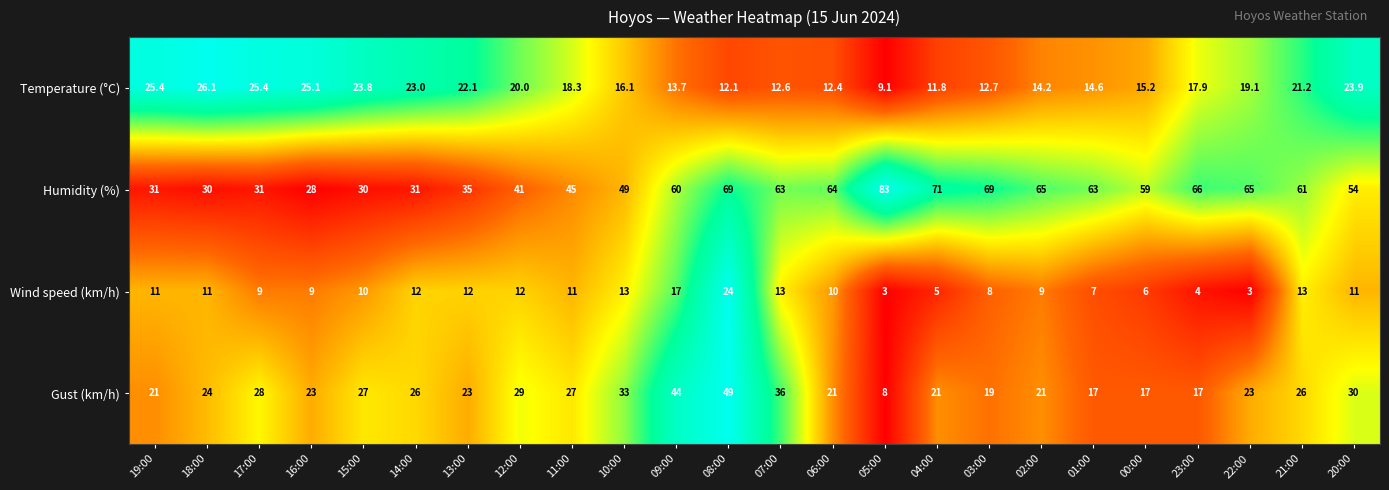

Rank the series at 12:00 from highest to lowest value.

Humidity (%), Gust (km/h), Temperature (°C), Wind speed (km/h)